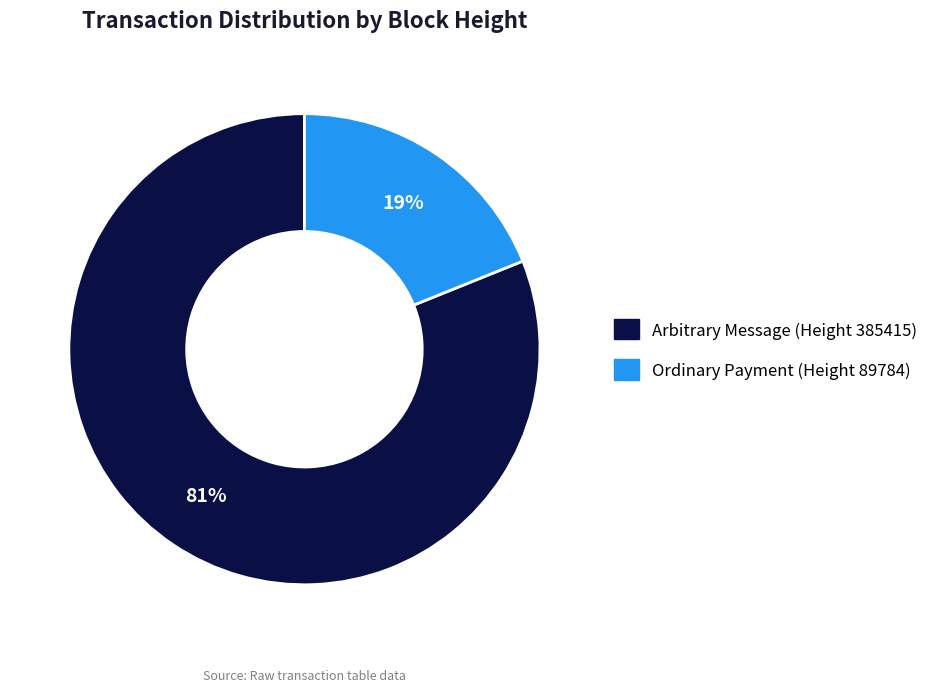

To the nearest percent, what is the average slice percentage?

50%